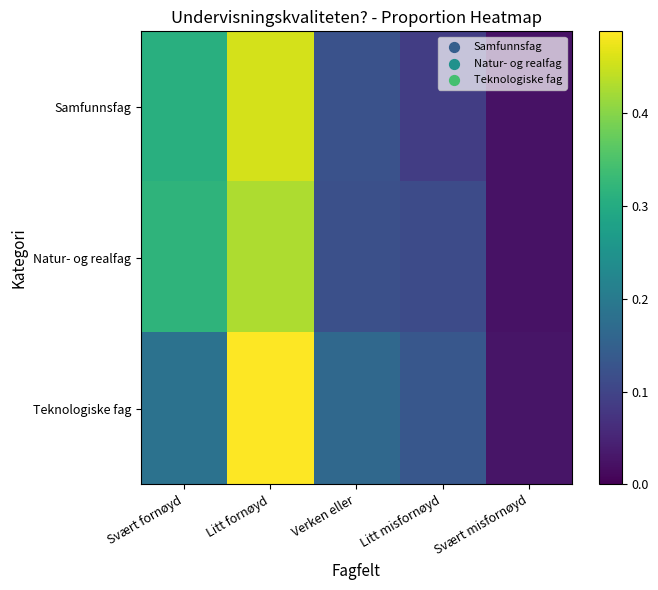

Reading left to right, transcribe all the data shown in this chart.

Samfunnsfag: Svært fornøyd=0.3	Litt fornøyd=0.5	Verken eller=0.1	Litt misfornøyd=0.1	Svært misfornøyd=0.0
Natur- og realfag: Svært fornøyd=0.3	Litt fornøyd=0.4	Verken eller=0.1	Litt misfornøyd=0.1	Svært misfornøyd=0.0
Teknologiske fag: Svært fornøyd=0.2	Litt fornøyd=0.5	Verken eller=0.2	Litt misfornøyd=0.1	Svært misfornøyd=0.0